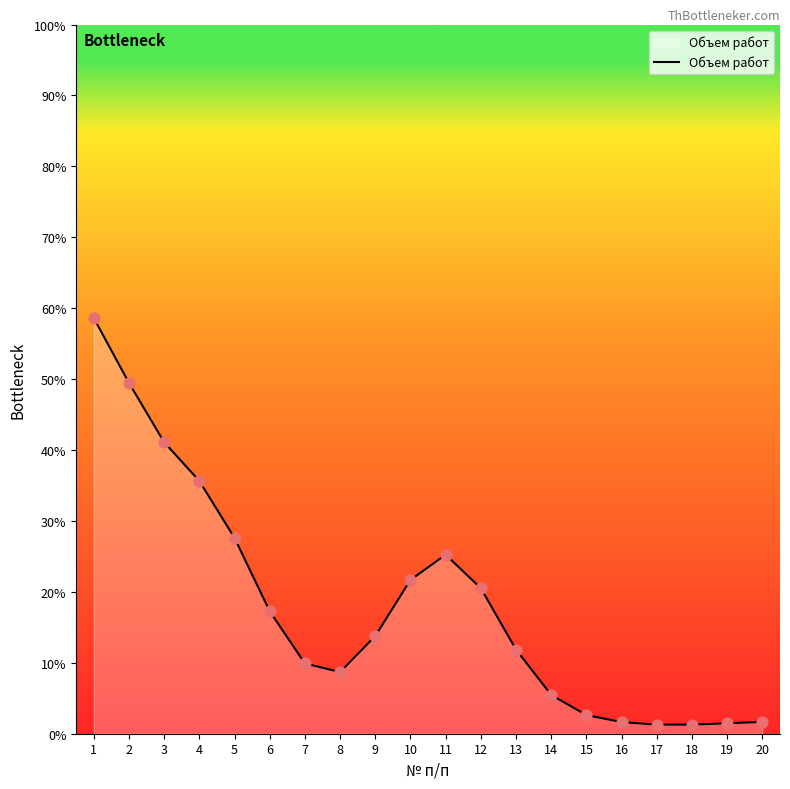

Approximately how many times larger is the value at 7 compared to 13?

0.8